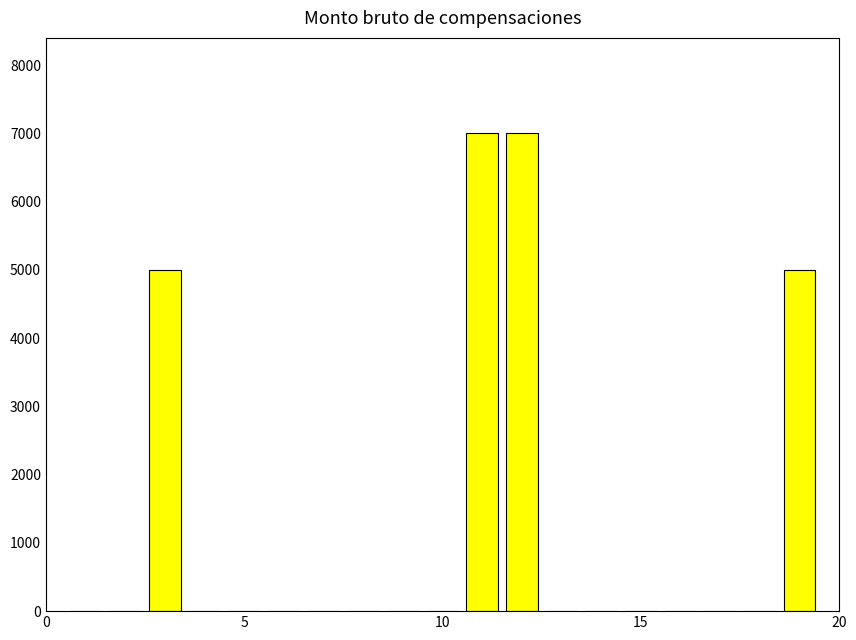

Are the bars grouped side by side (vs. stacked)?

No